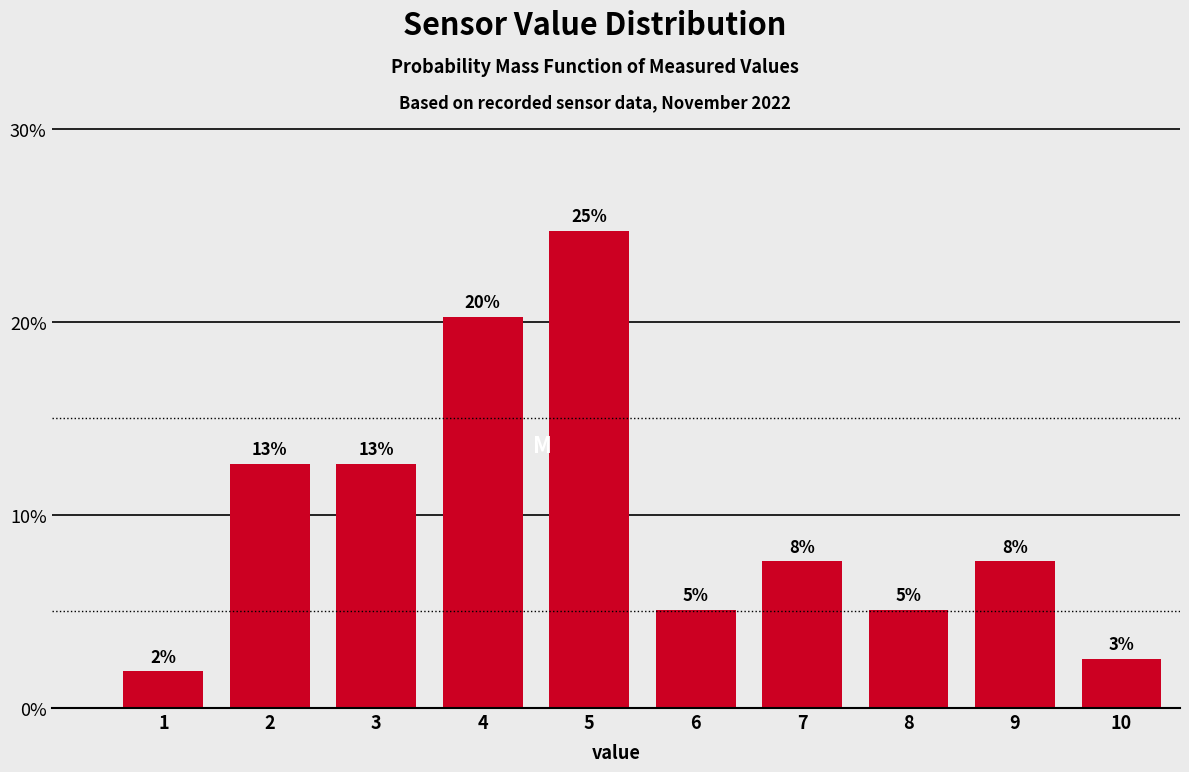

How many bars are there in total?

10